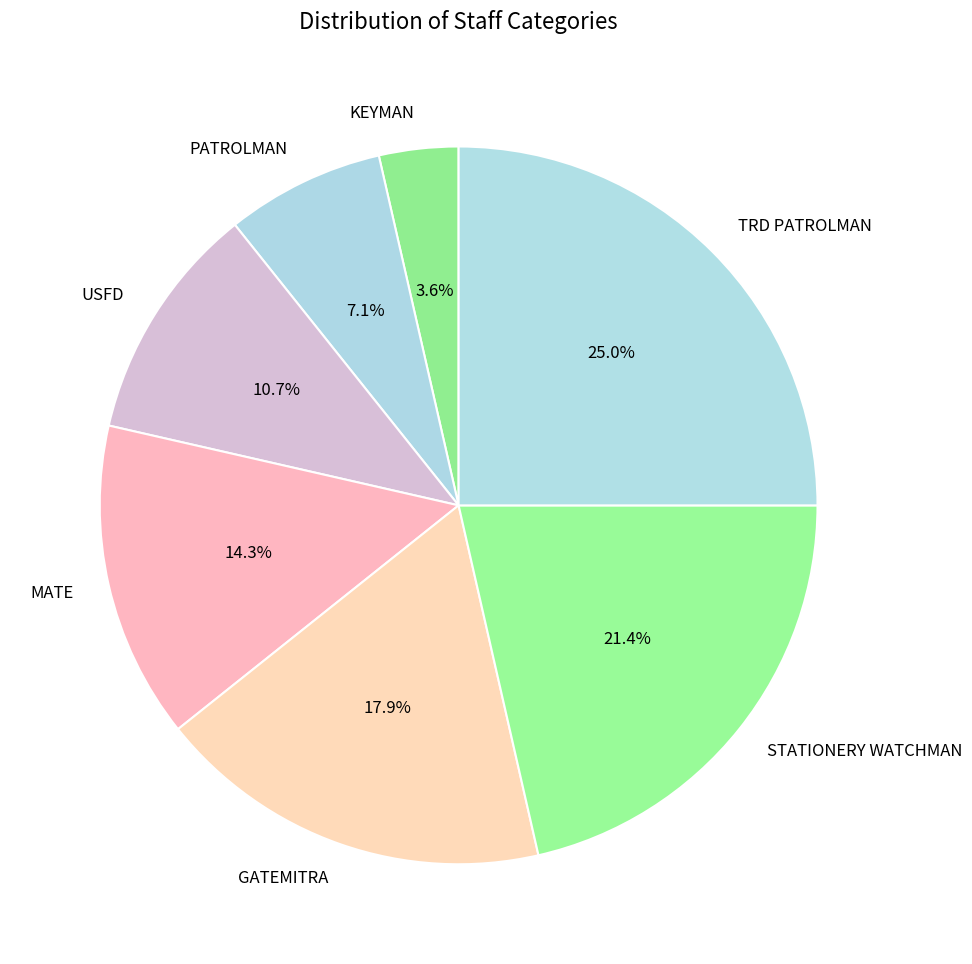

Is there a majority slice in this chart?

No